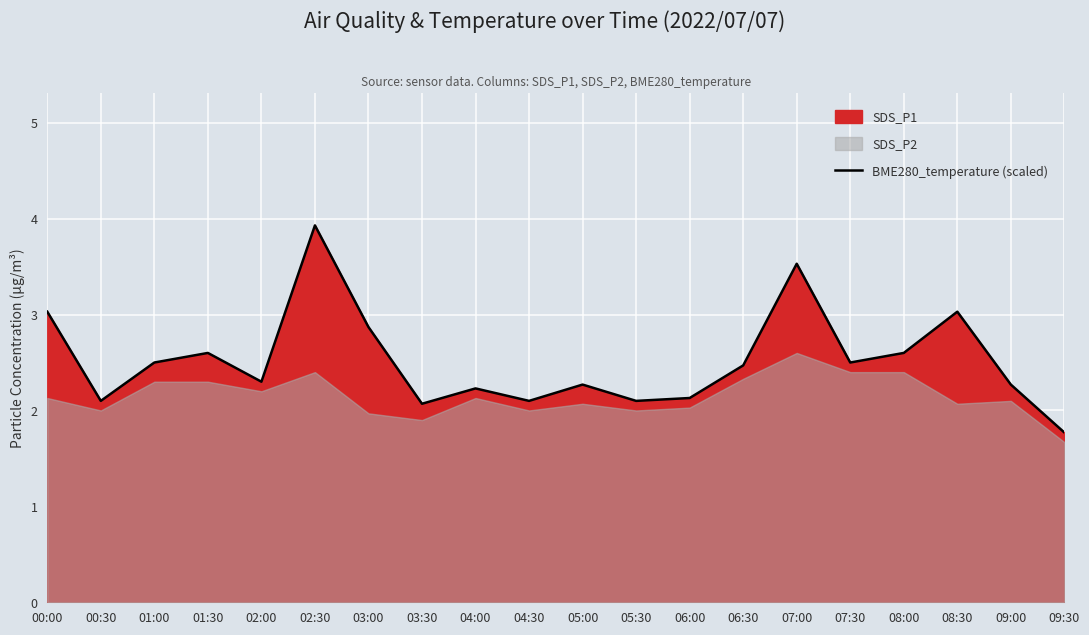

How many lines are shown in the chart?

1